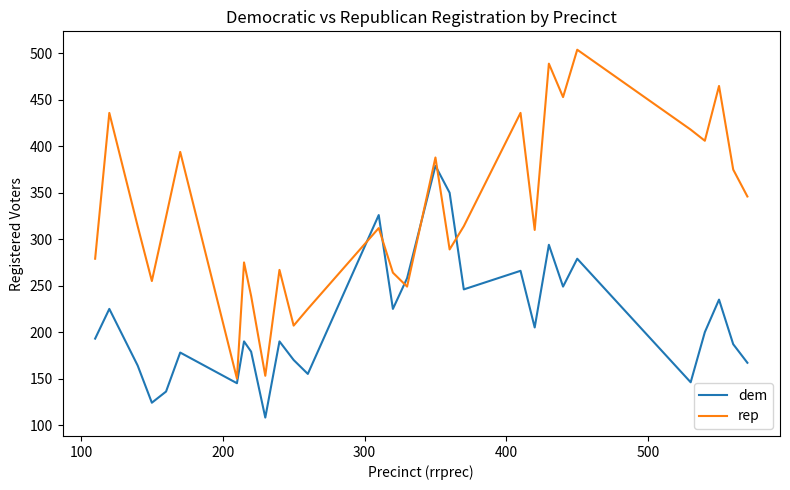

Which series ends up on top after the final intersection of rep and dem?

rep